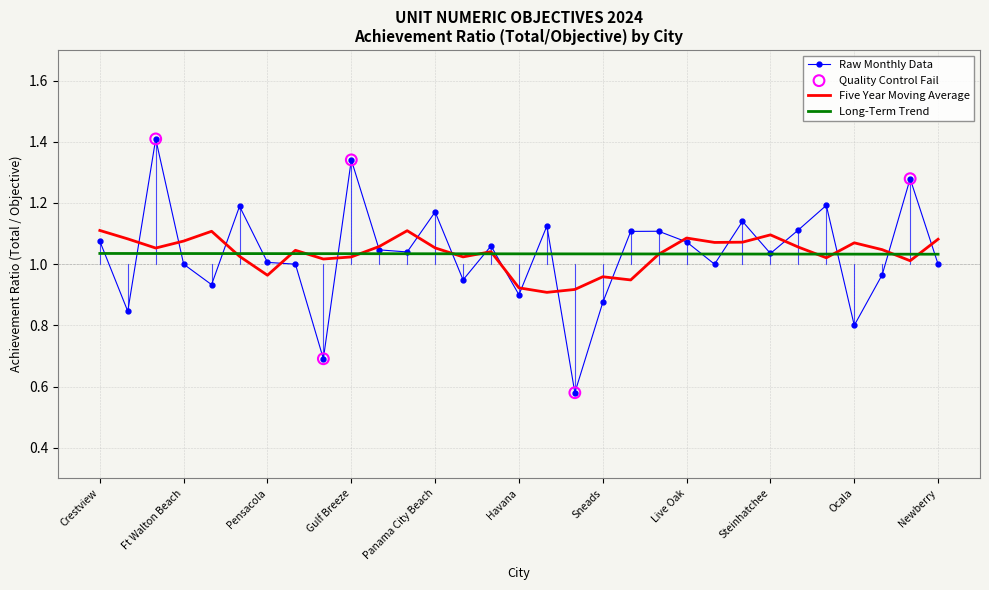

Which series has the largest range (max minus min)?

Raw Monthly Data